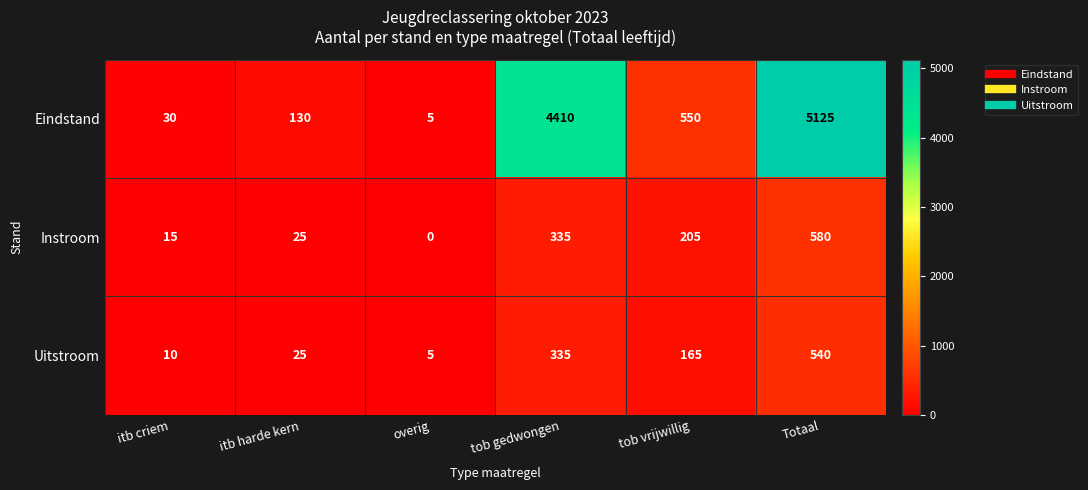

At which label does Eindstand reach its minimum?

overig